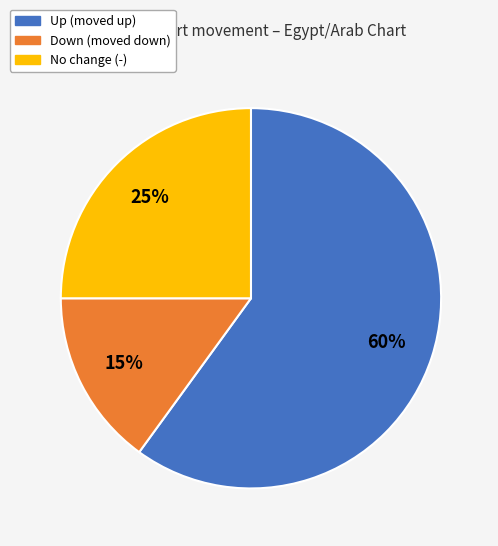

Combined, do Up (moved up) and No change (-) account for over 50%?

Yes